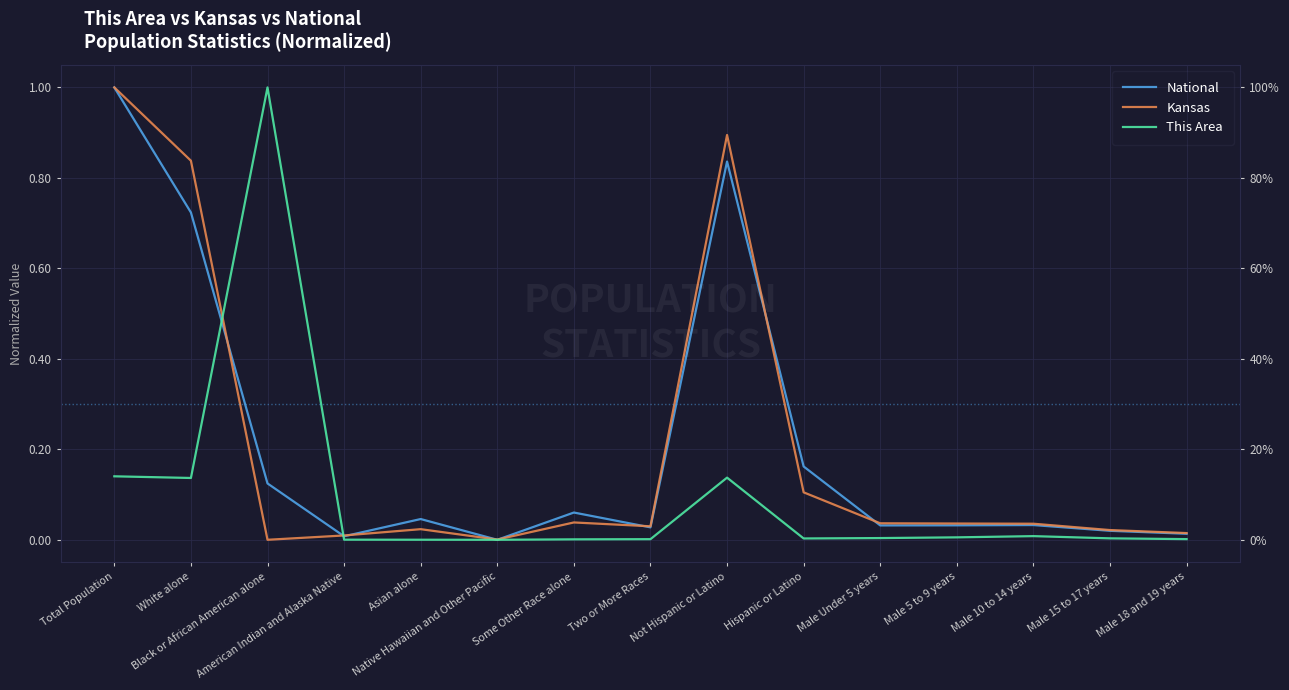

Is the value of National at Male 18 and 19 years greater than the value of Kansas at White alone?

No